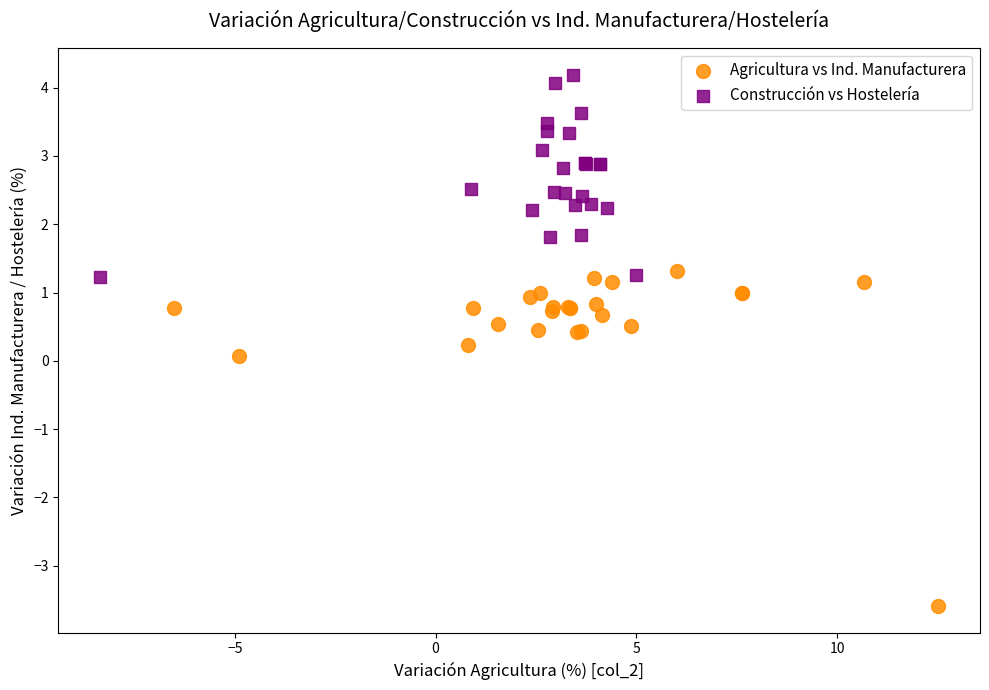

Which series reaches the maximum Y coordinate?

Construcción vs Hostelería